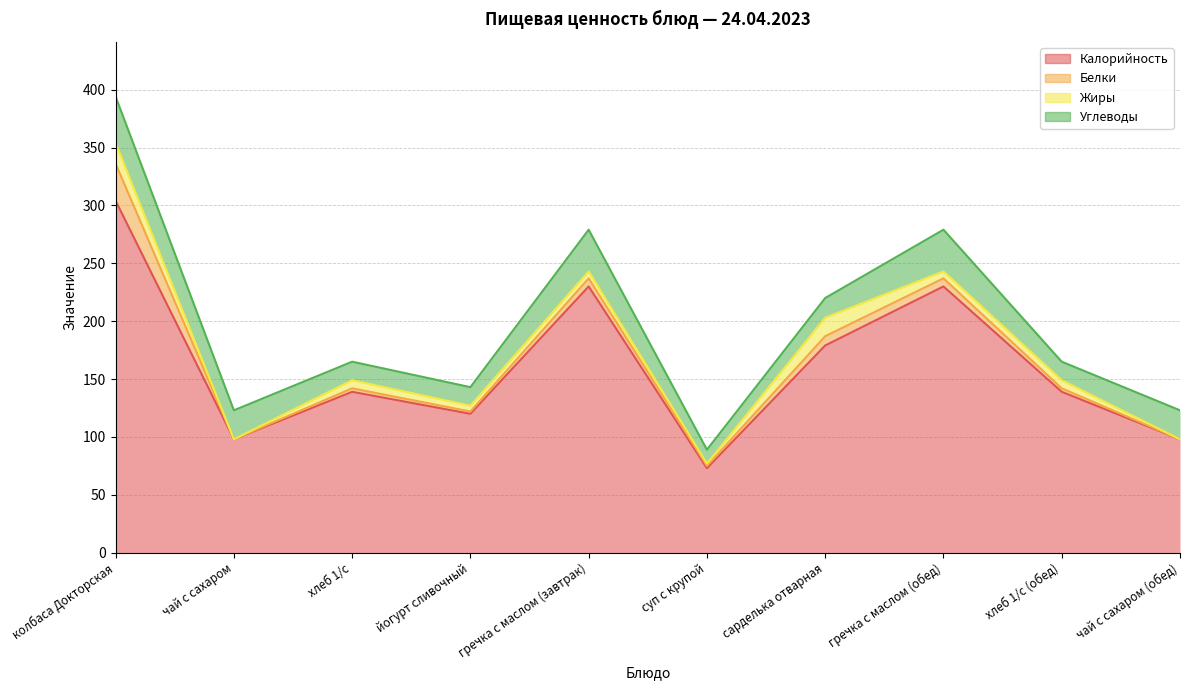

Which label corresponds to the largest value in the chart?

колбаса Докторская